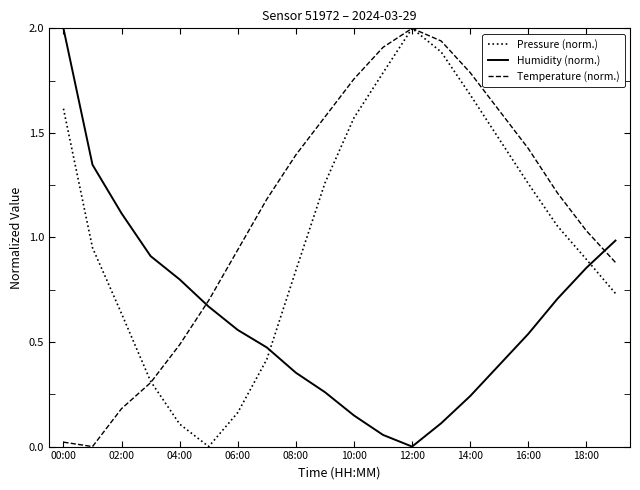

How many positive values does the Humidity (norm.) series have?

19